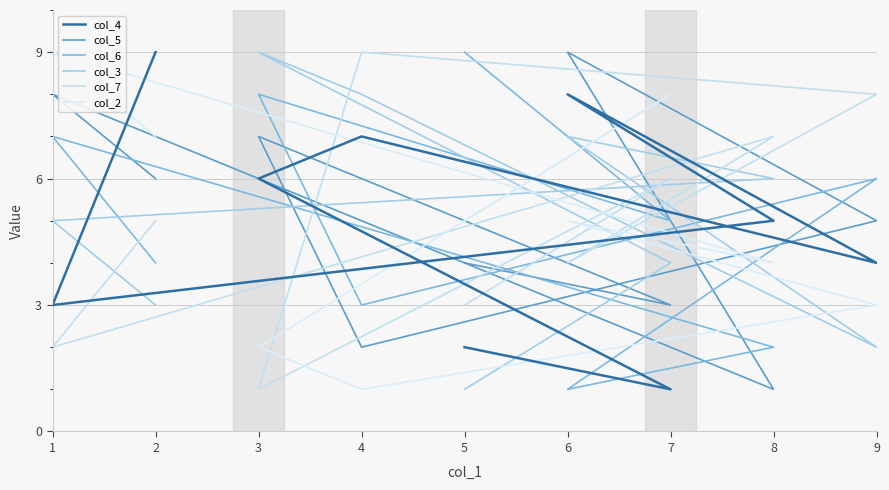

What is the sum of the col_6 values at 8 and 3?

10